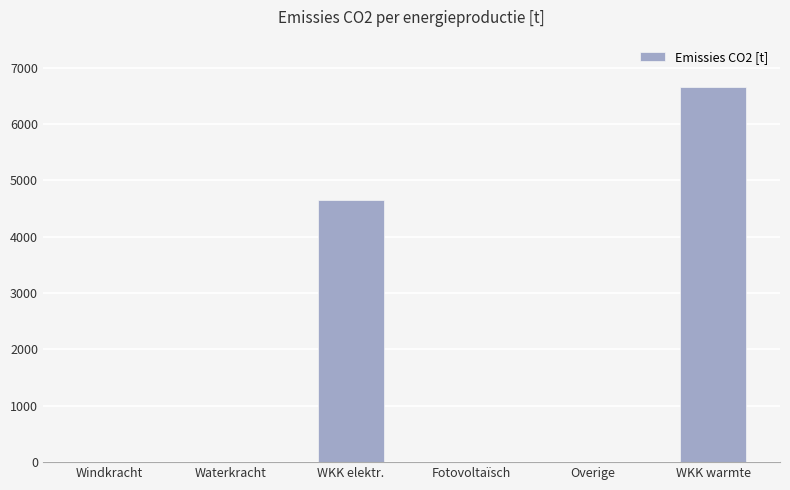

Is it true that the value at Fotovoltaïsch is 0.0?

True